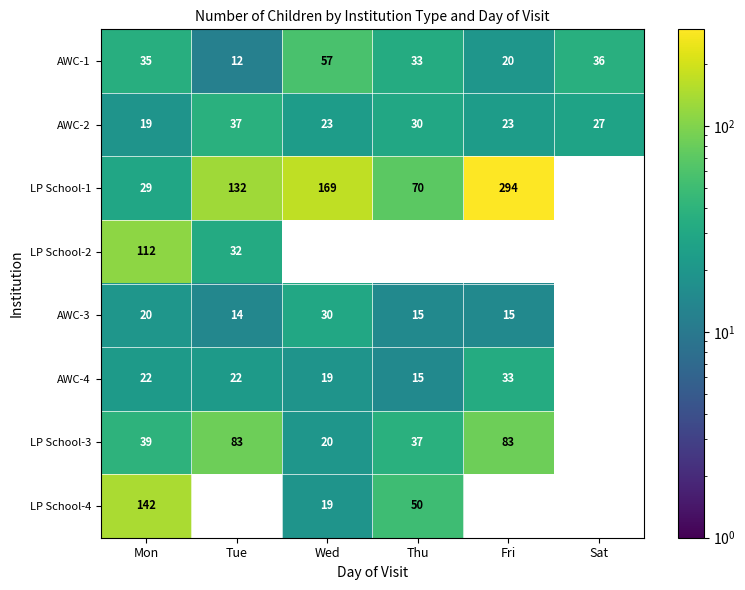

What is the difference between the highest and lowest values at Mon?

123